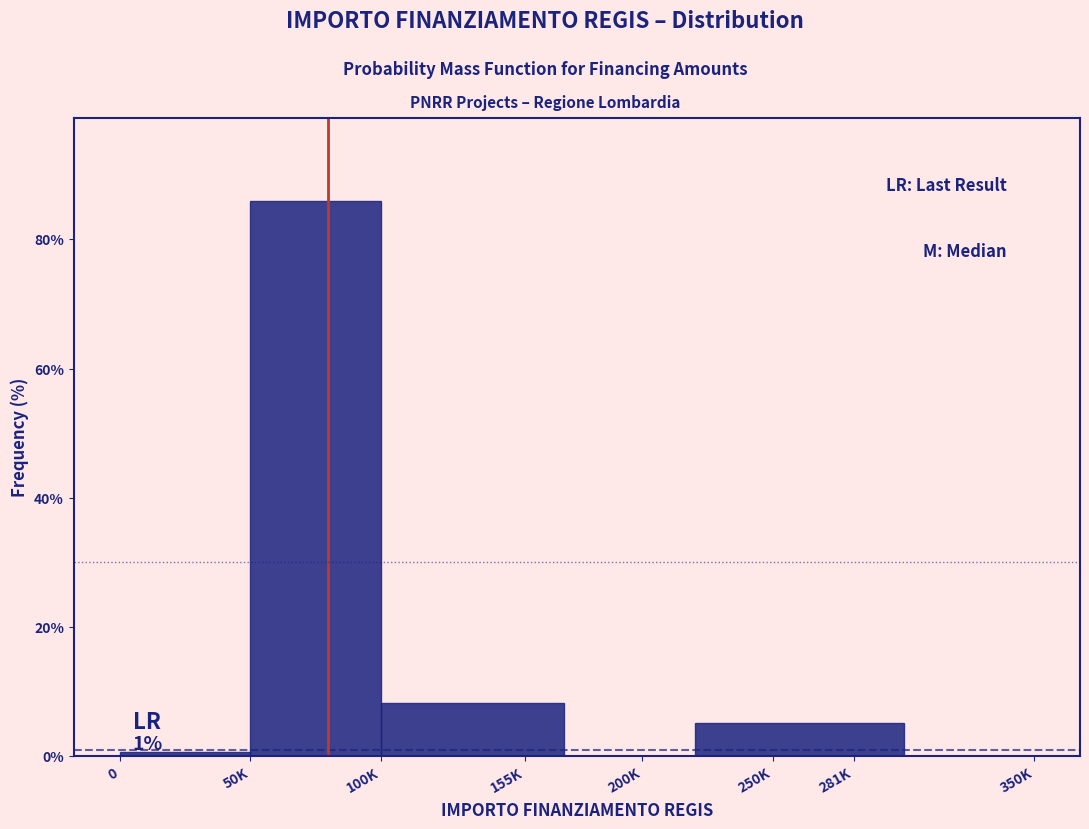

Reading right to left, what are all the values shown in this chart?

350K=0.0	250K=5.1	200K=0.0	155K=8.3	50K=85.9	0=0.6